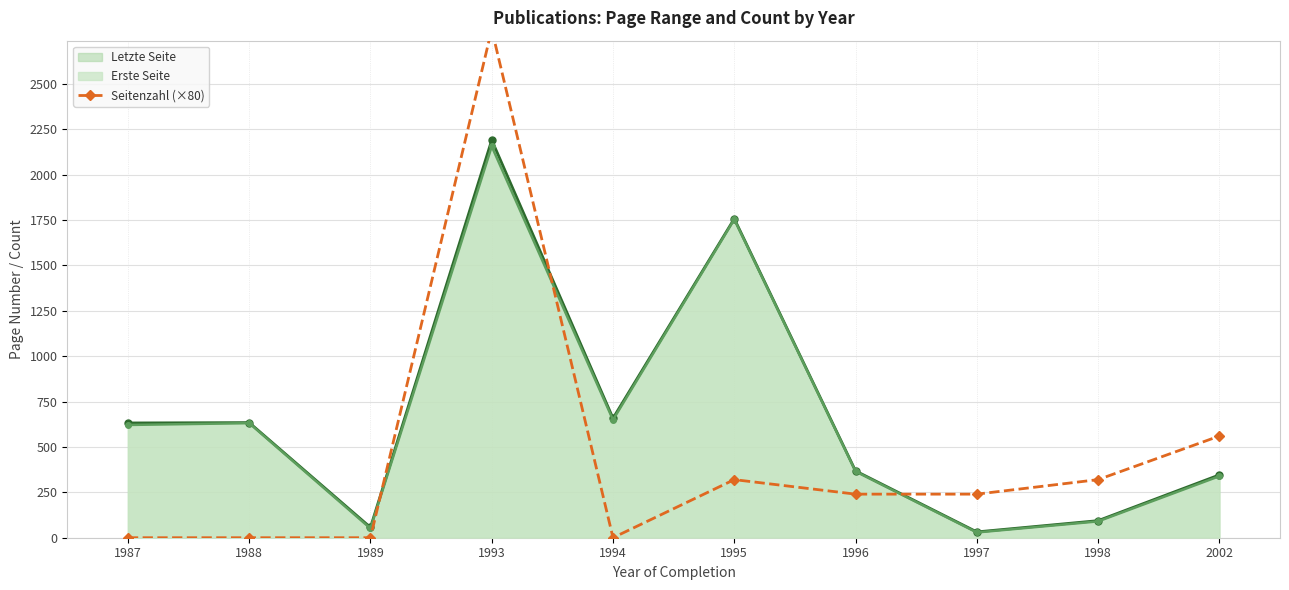

Count the number of categories in the chart.

10